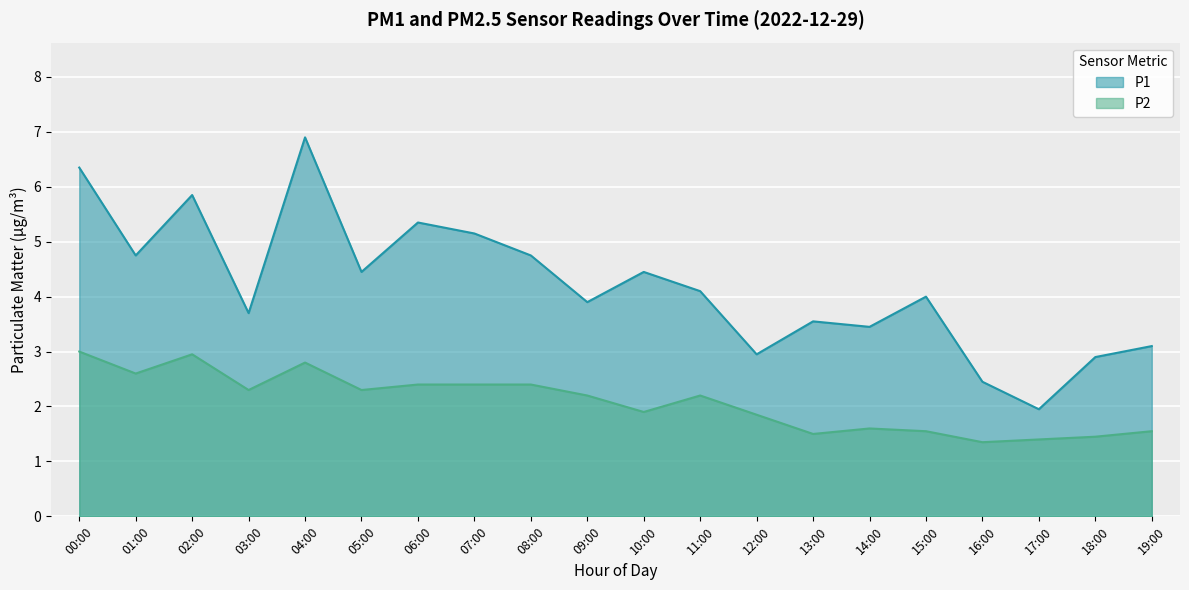

In P1, how many points are higher than both neighbors (excluding endpoints)?

6